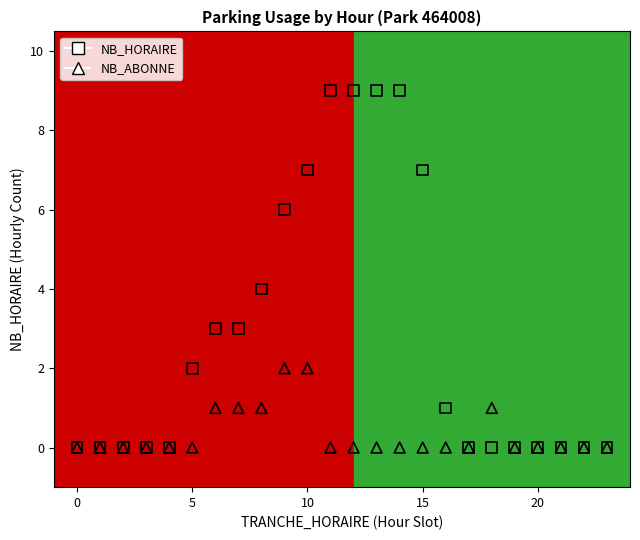

What are all the series names shown in the legend?

NB_HORAIRE, NB_ABONNE